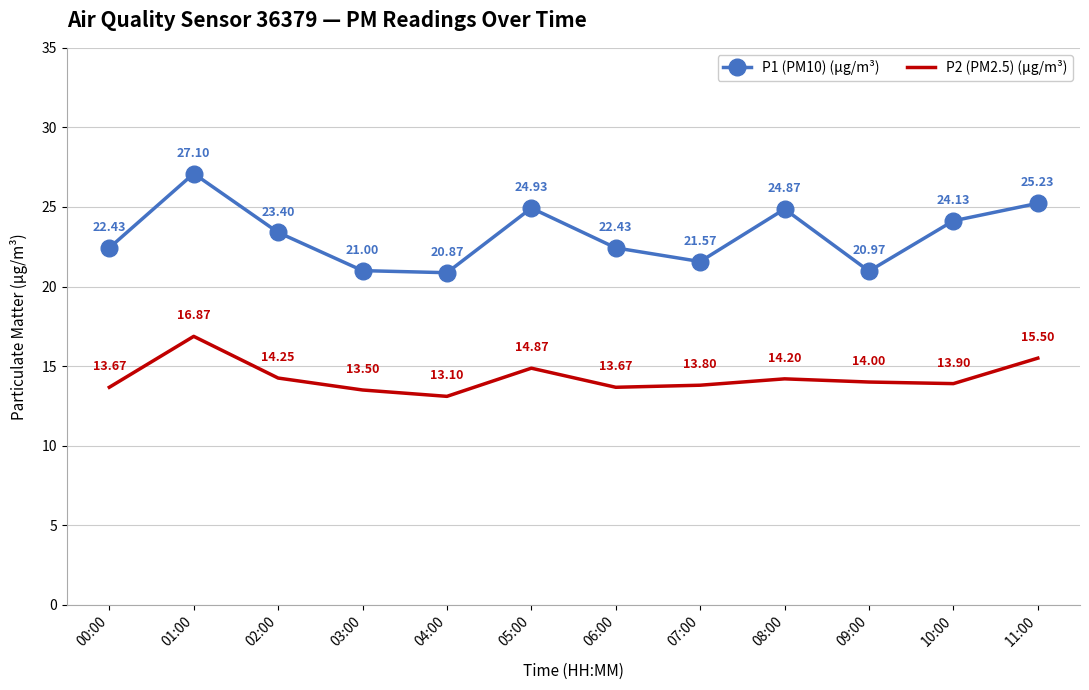

The P1 (PM10) (μg/m³) series shows 23.4 at 02:00. True or false?

True